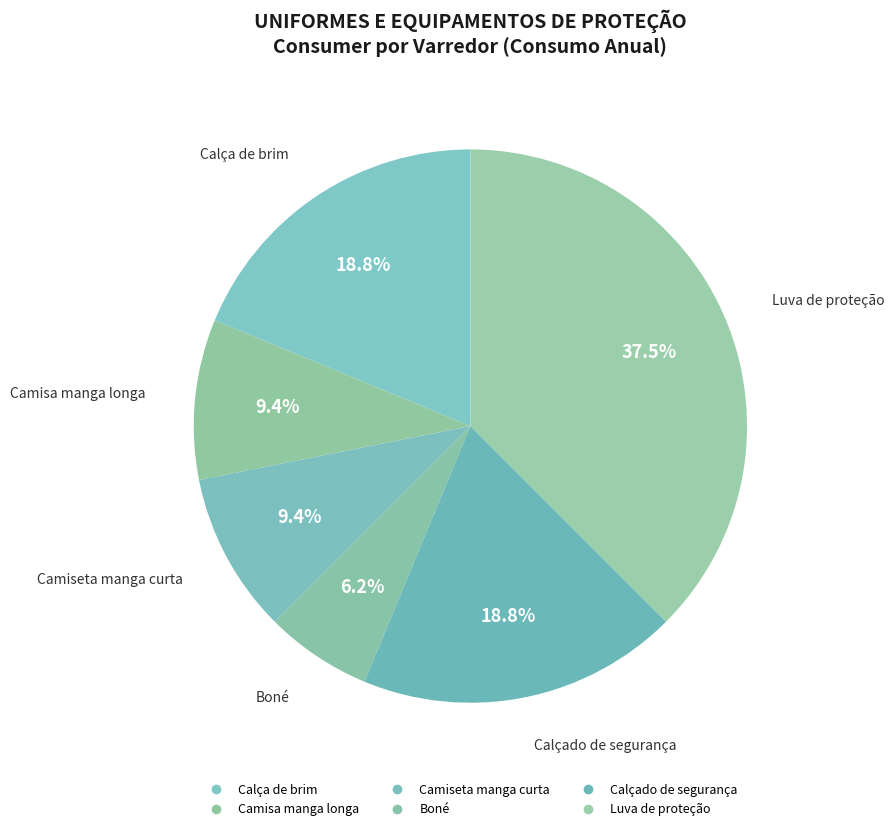

Count the number of slices in the pie.

6